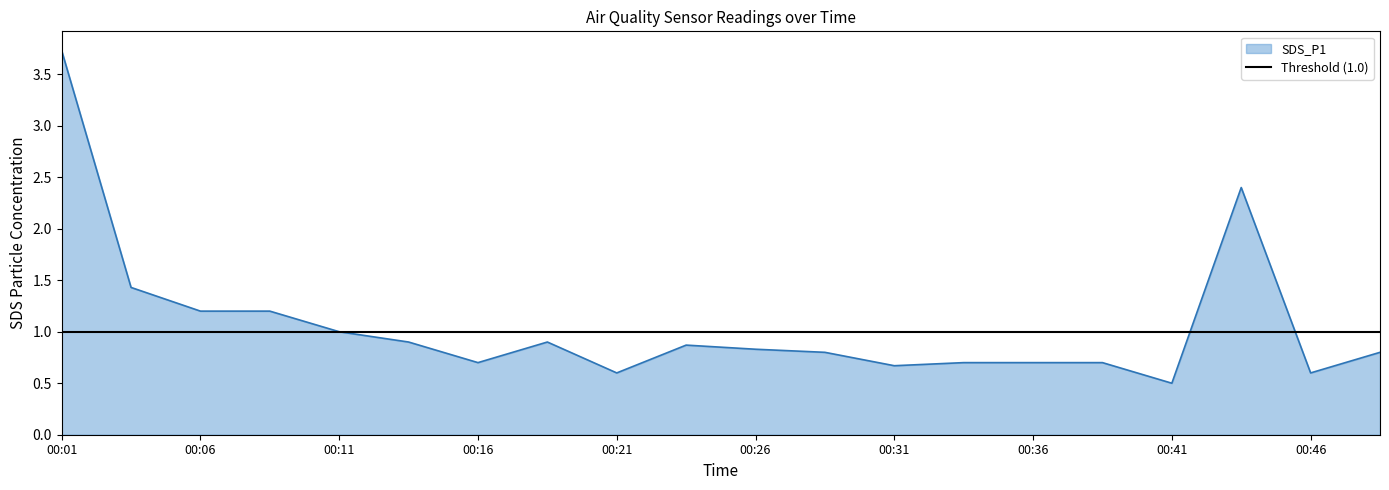

List the labels in order of value, largest first.

00:01, 00:43, 00:03, 00:06, 00:08, 00:11, 00:13, 00:18, 00:23, 00:26, 00:28, 00:49, 00:16, 00:33, 00:36, 00:38, 00:31, 00:21, 00:46, 00:41